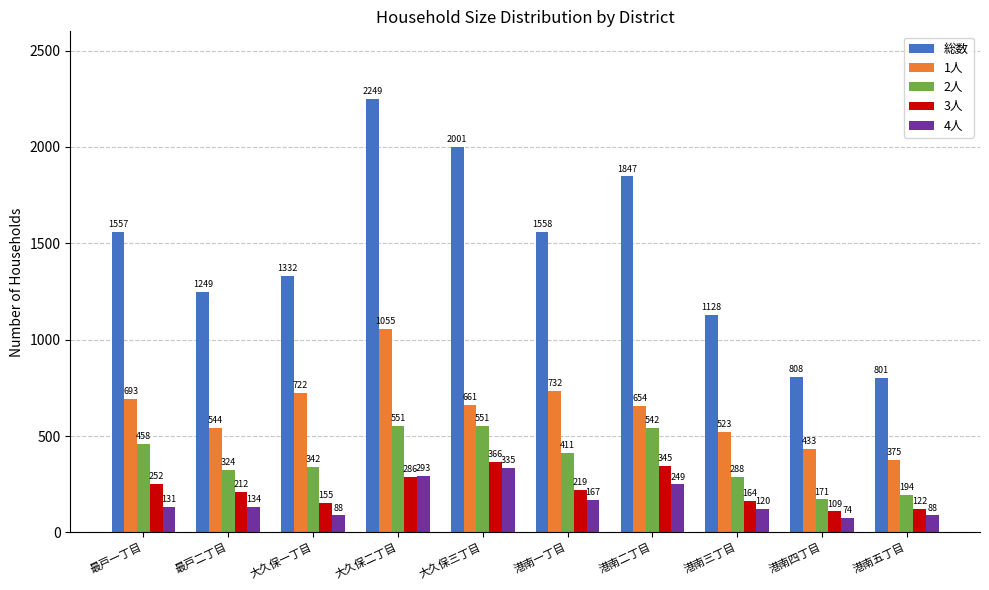

At which label does 総数 reach its minimum?

港南五丁目